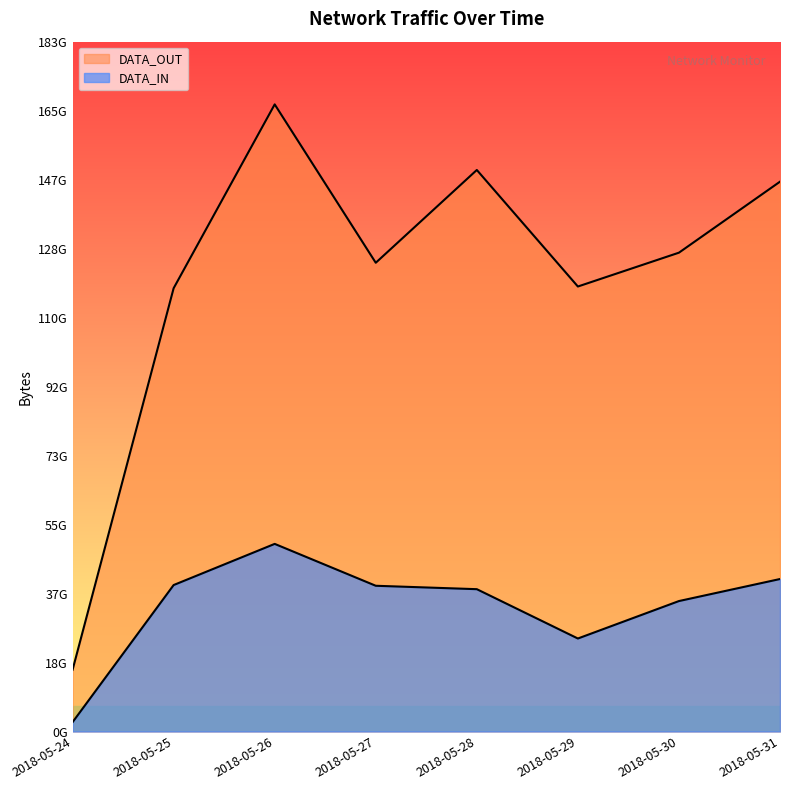

Which label corresponds to the largest value in the chart?

2018-05-26